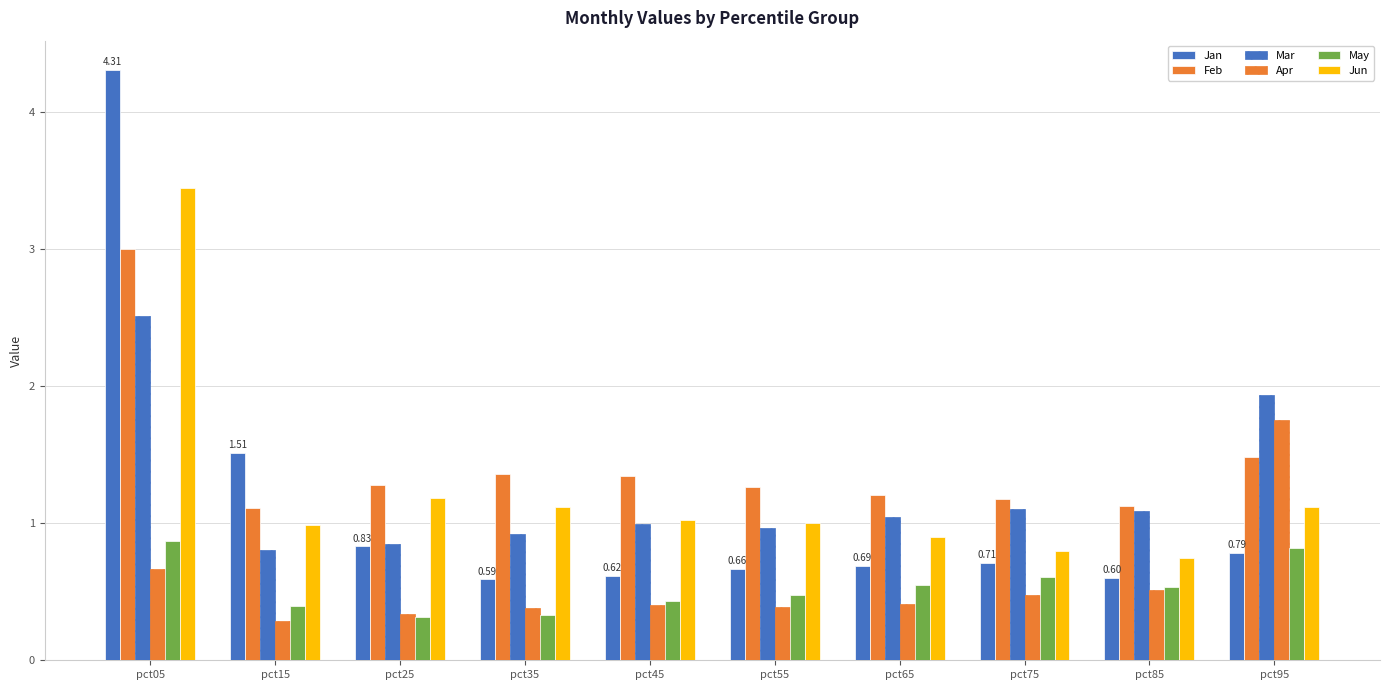

How many groups of bars are there?

10